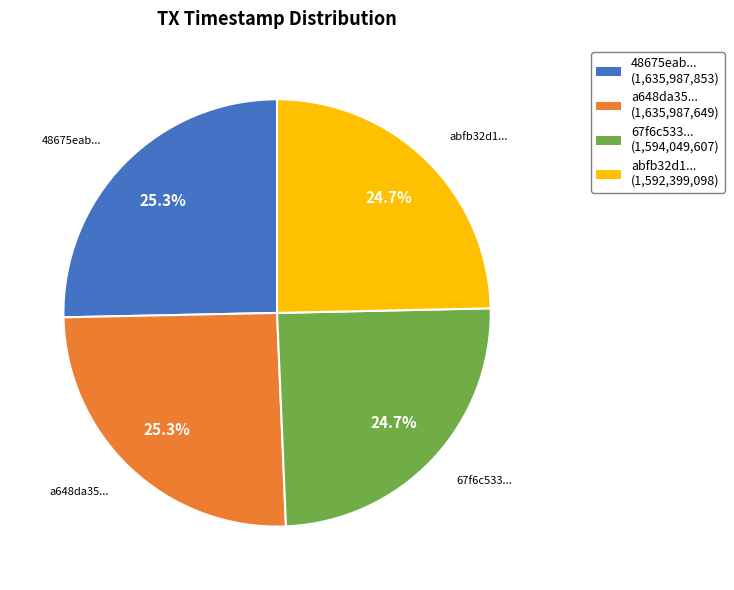

What portion of the pie excludes abfb32d1...?

75.3%